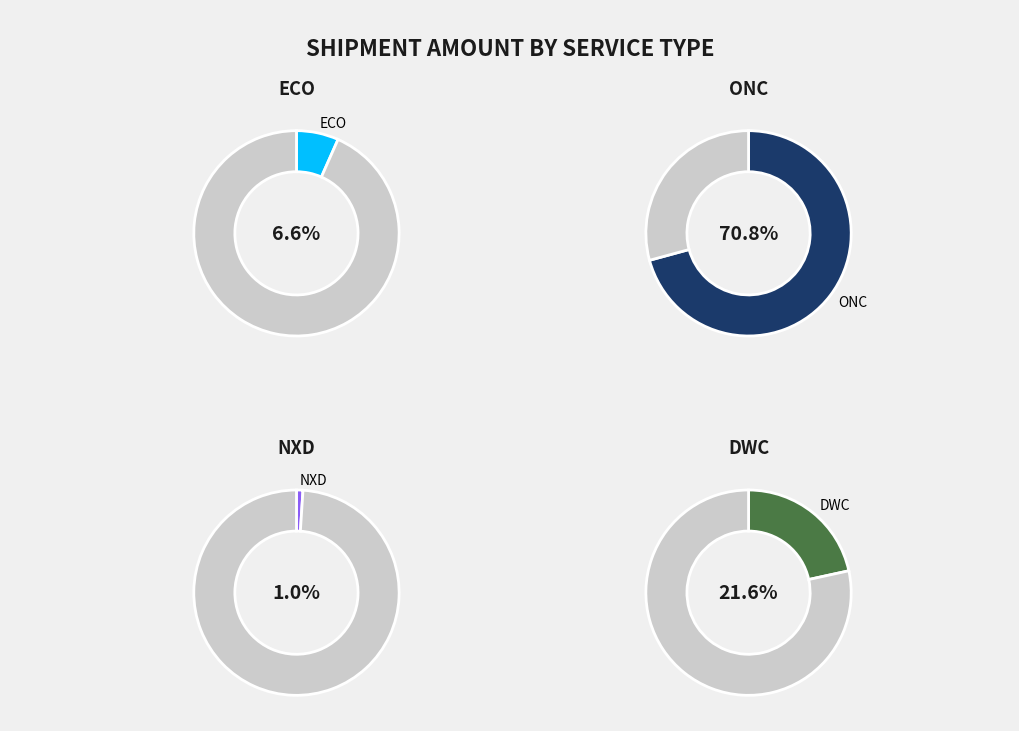

Approximately how many times larger is the value at ECO compared to DWC?

0.3